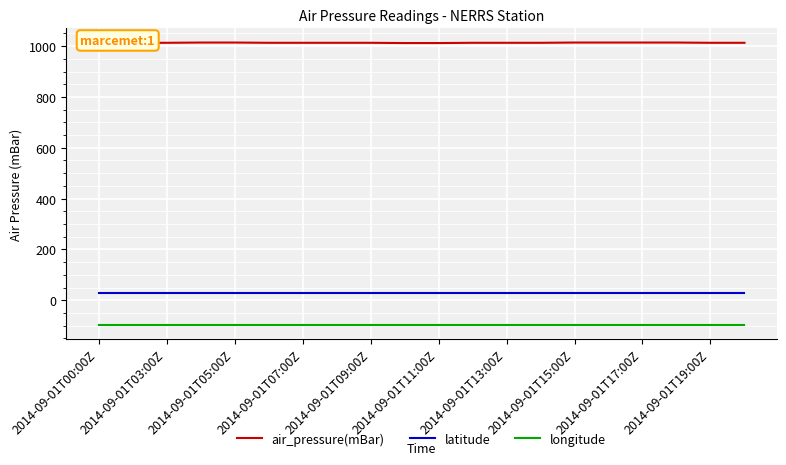

Rank the series by their maximum value, from lowest to highest.

longitude, latitude, air_pressure(mBar)